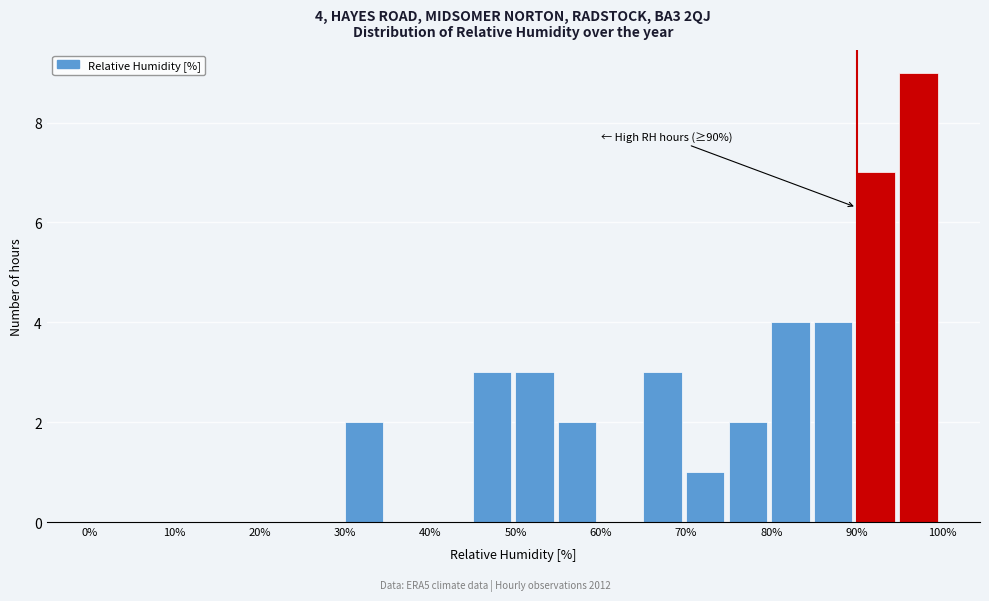

Which range on the x-axis has the tallest bar?

95 to 100